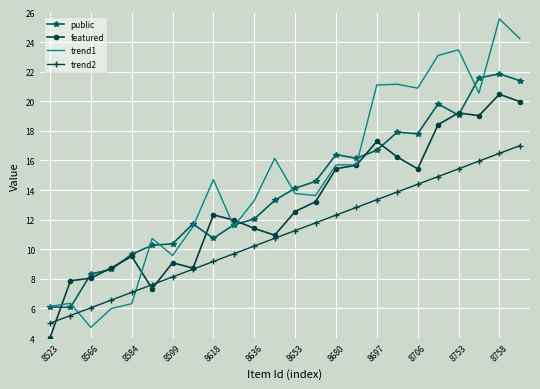

What is the minimum value for public?

6.1